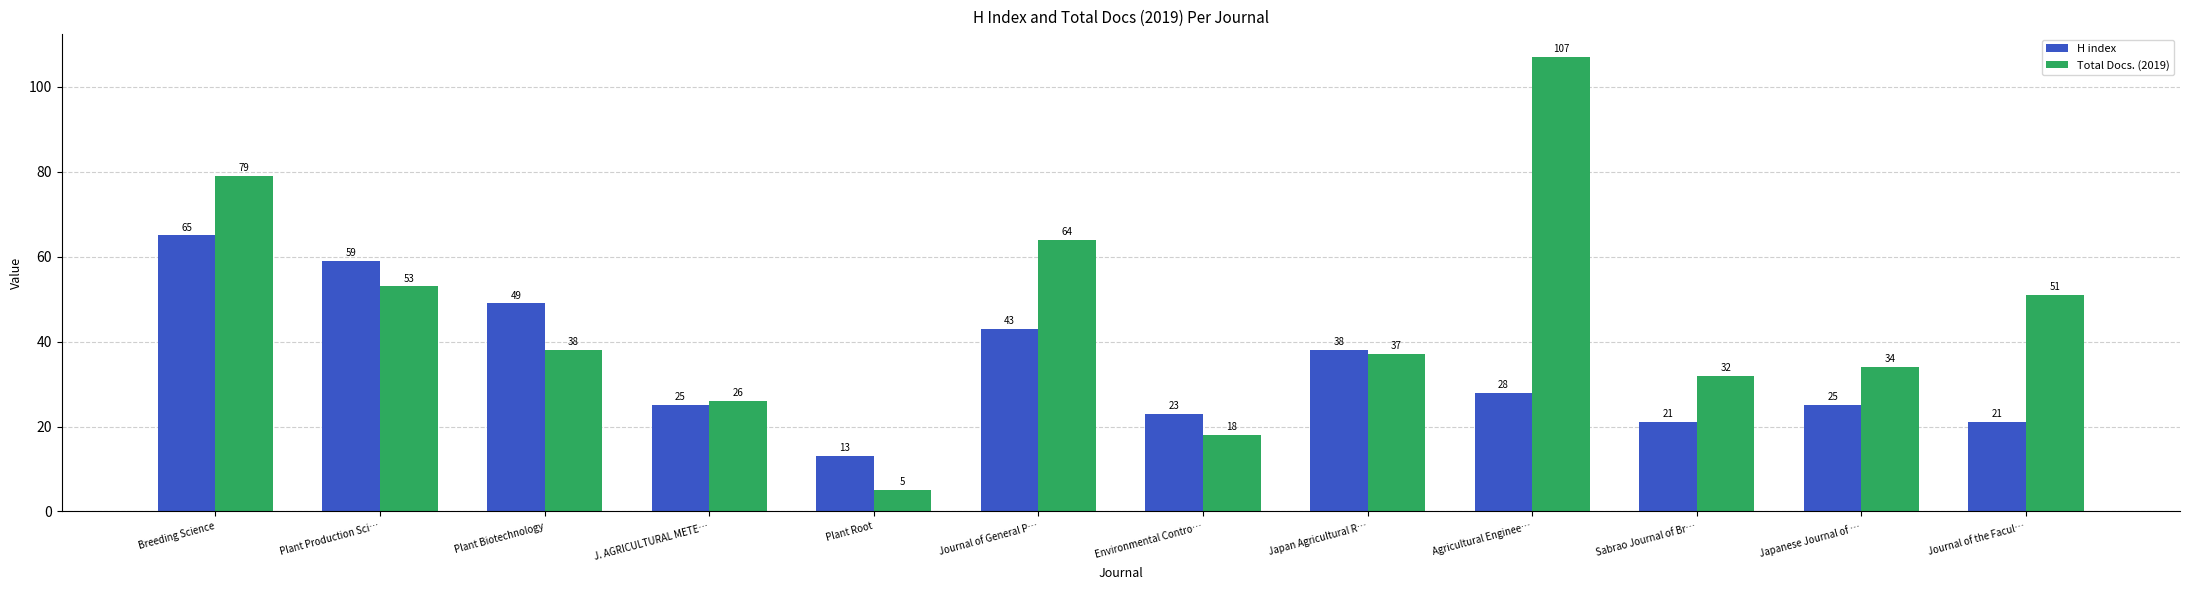

At how many categories does at least one series exceed 18?

11